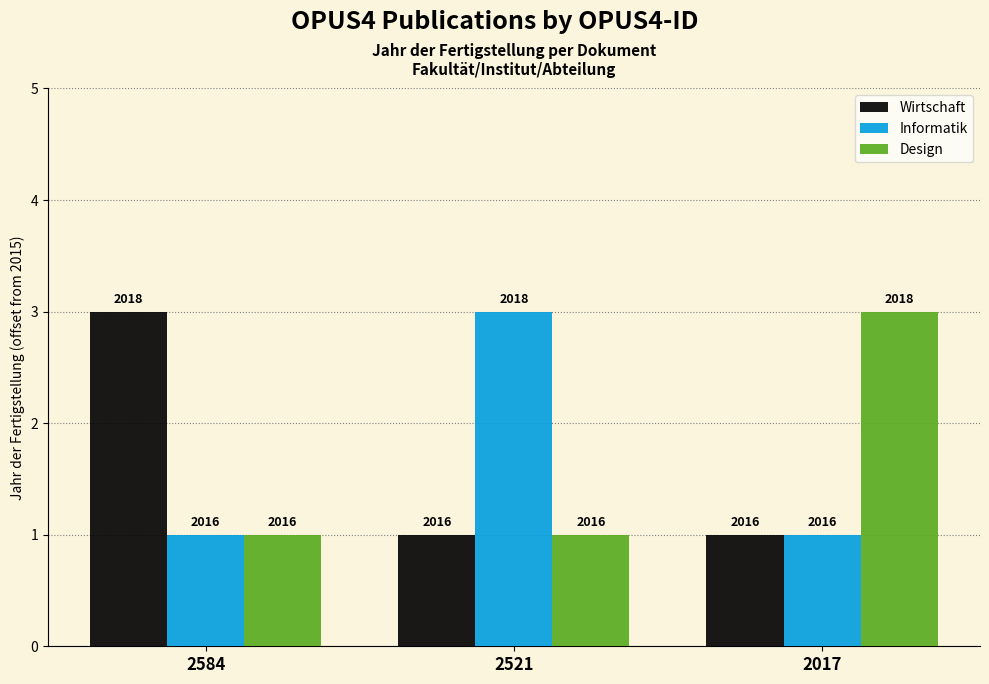

Which series changed the most between 2584 and 2521?

Wirtschaft